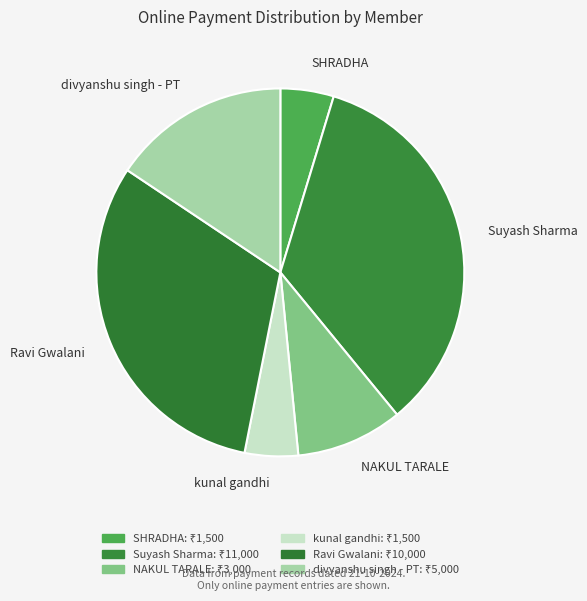

How many slices are in this pie chart?

6